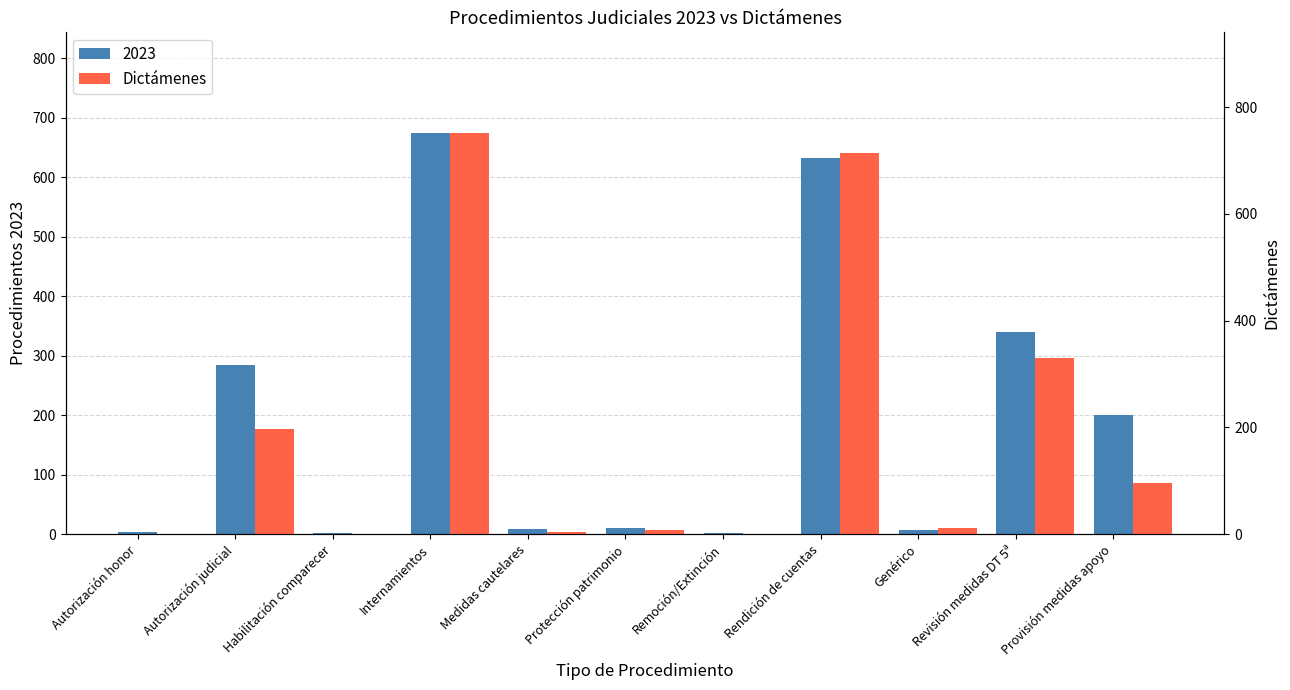

At which category does the chart reach its minimum across all series?

Remoción/Extinción